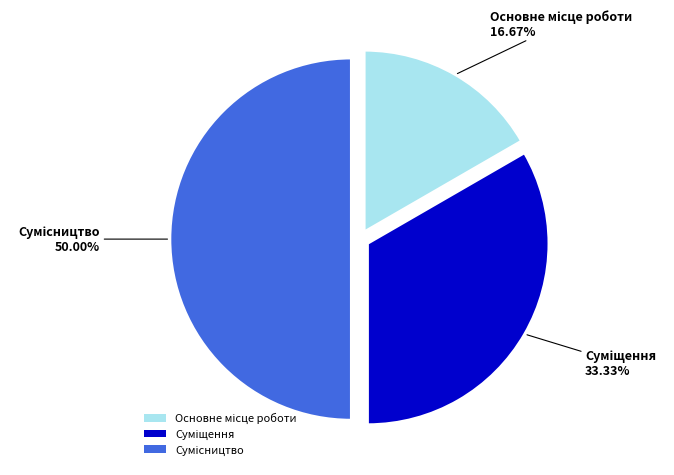

Is there any slice that represents more than half of the pie?

No